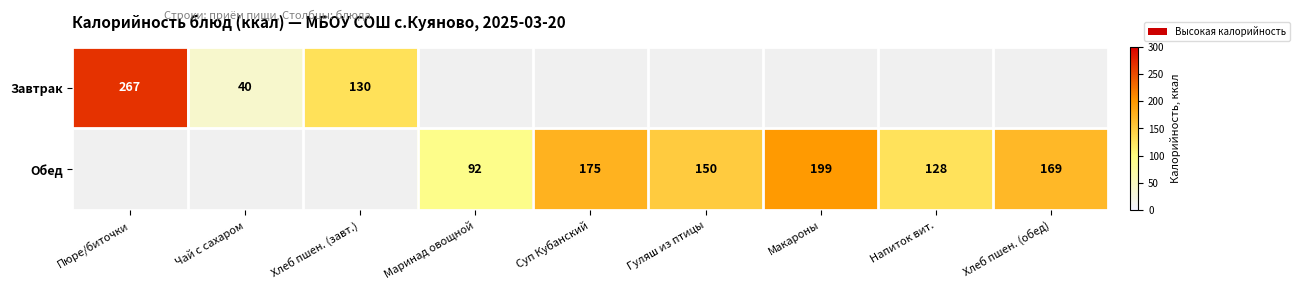

Count the number of categories in the chart.

9